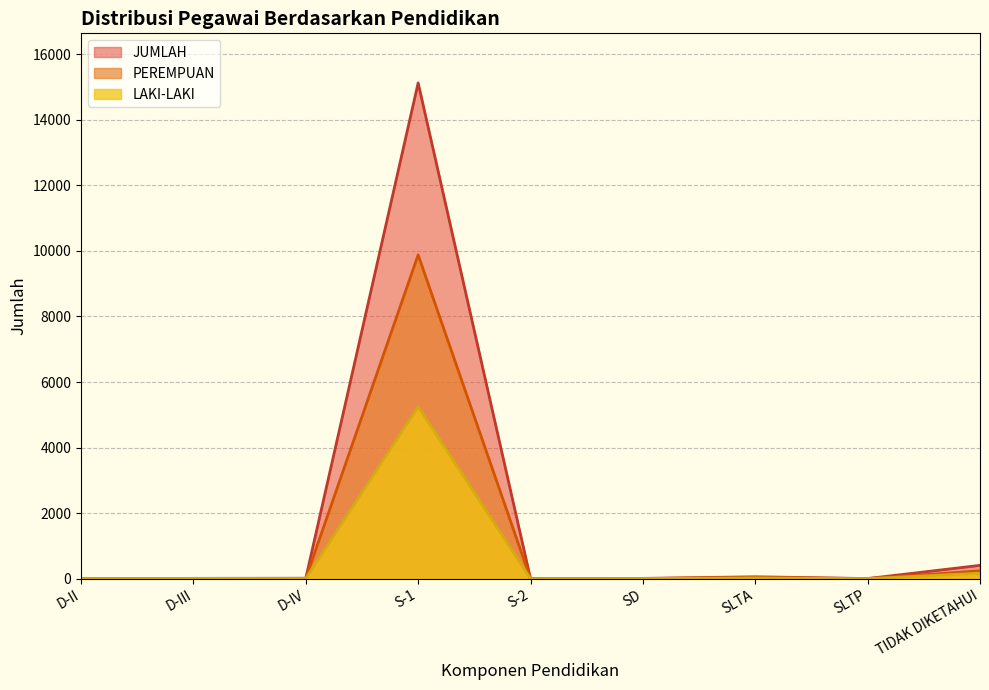

Is the value of LAKI-LAKI at D-III greater than the value of PEREMPUAN at D-II?

Yes